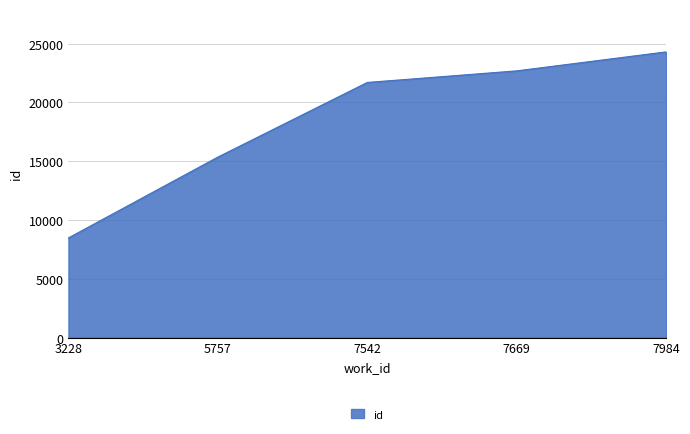

What is the difference between the maximum and second lowest values?

8948